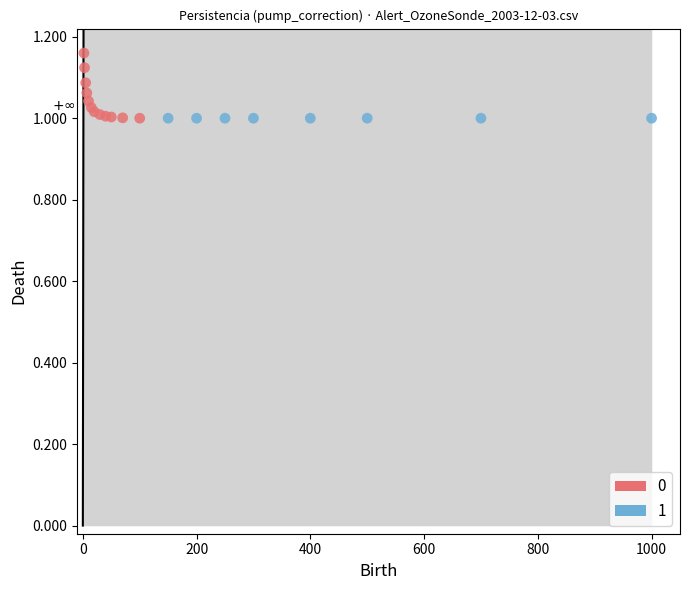

What are all the series names shown in the legend?

0, 1